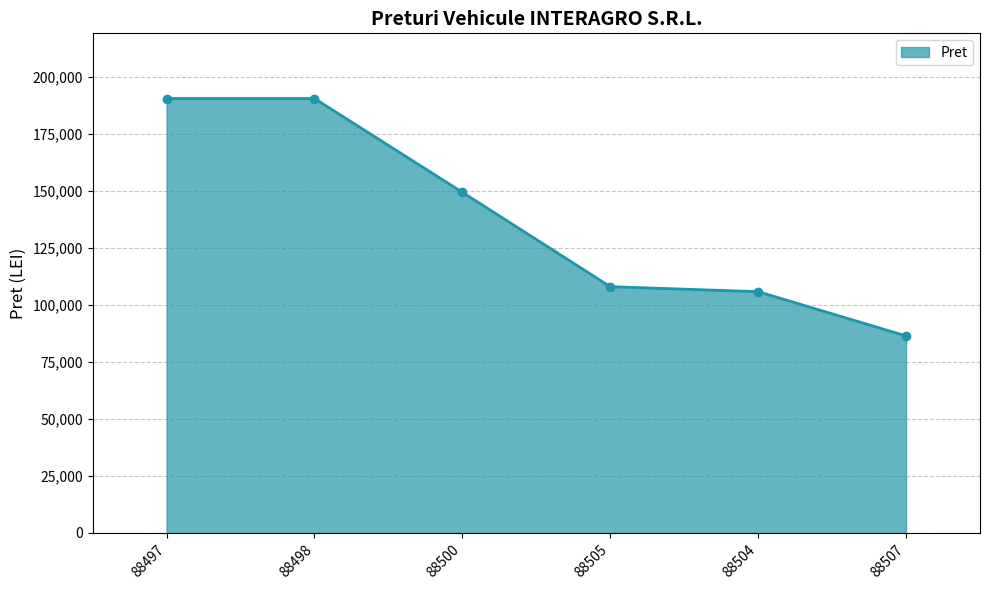

How many lines are shown in the chart?

1